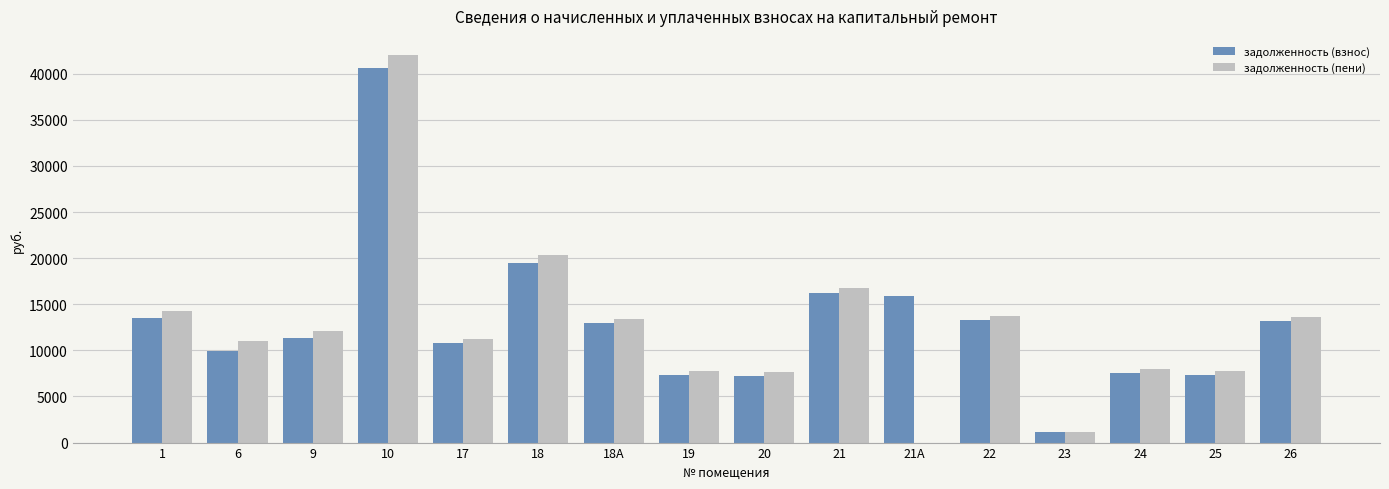

Which series has the largest total across all categories?

задолженность (взнос)